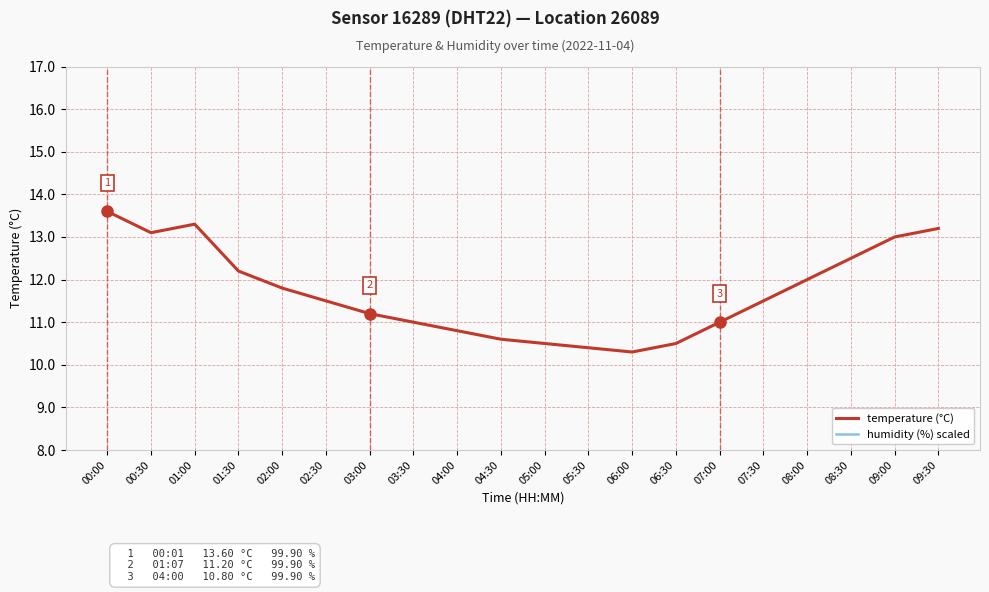

Which series has the widest spread of values?

temperature